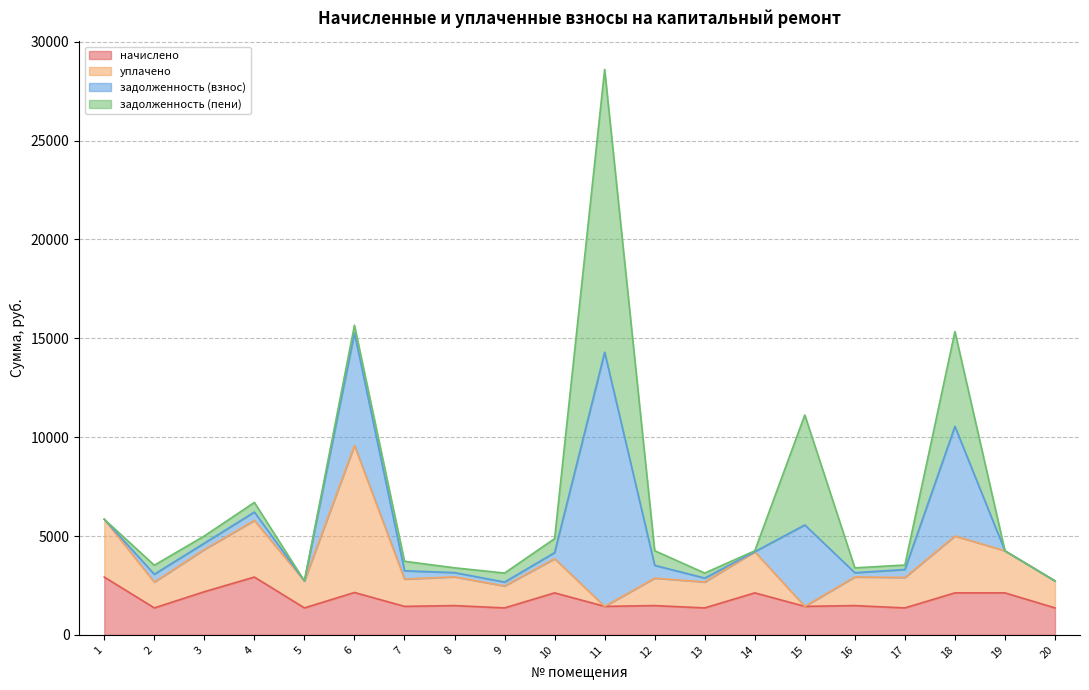

What is the total value across all series at 5?

2730.0